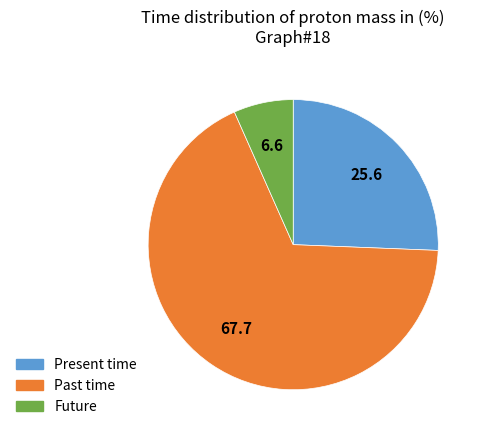

The Present time slice represents 26% of the pie. True or false?

True